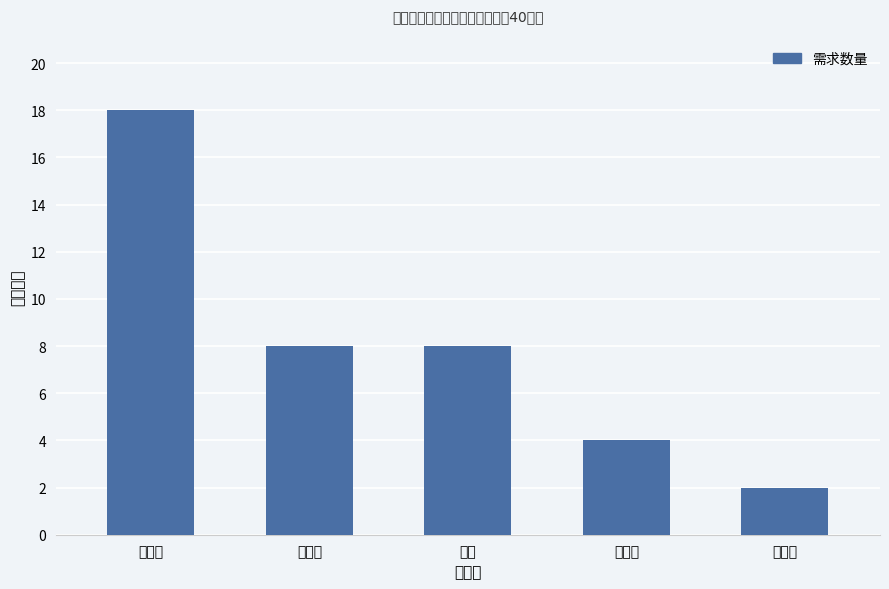

Is it true that the value at 李强 is 8?

True